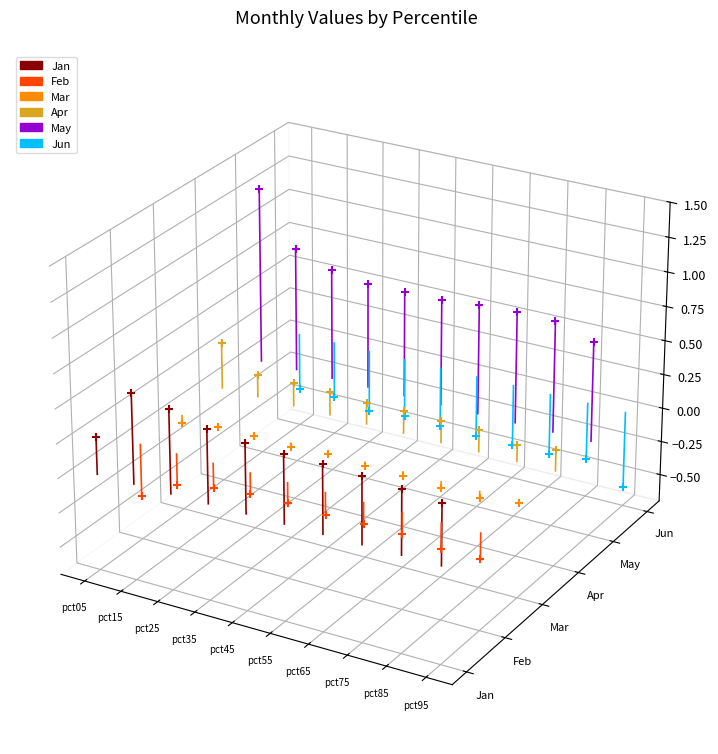

Which series reaches the maximum Y coordinate?

May